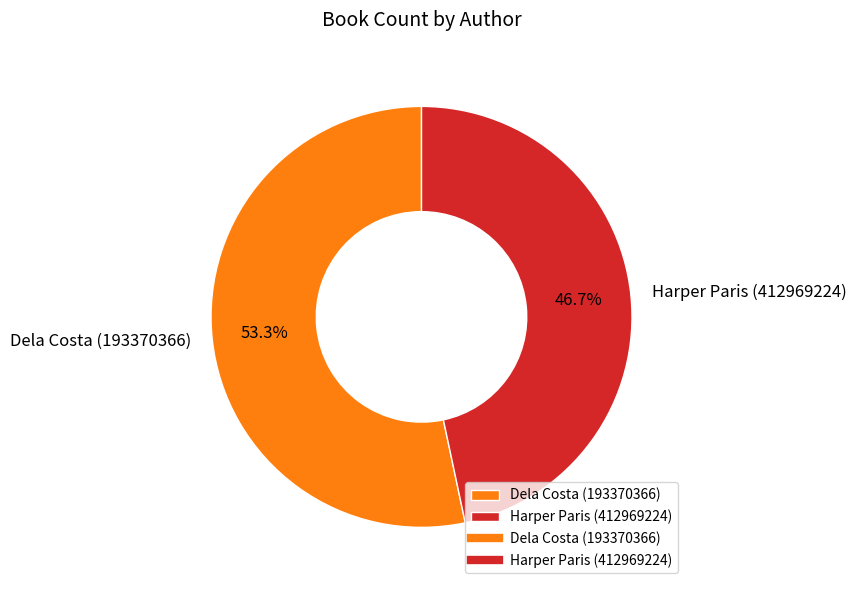

Which slice represents more than half of the pie?

Dela Costa (193370366)